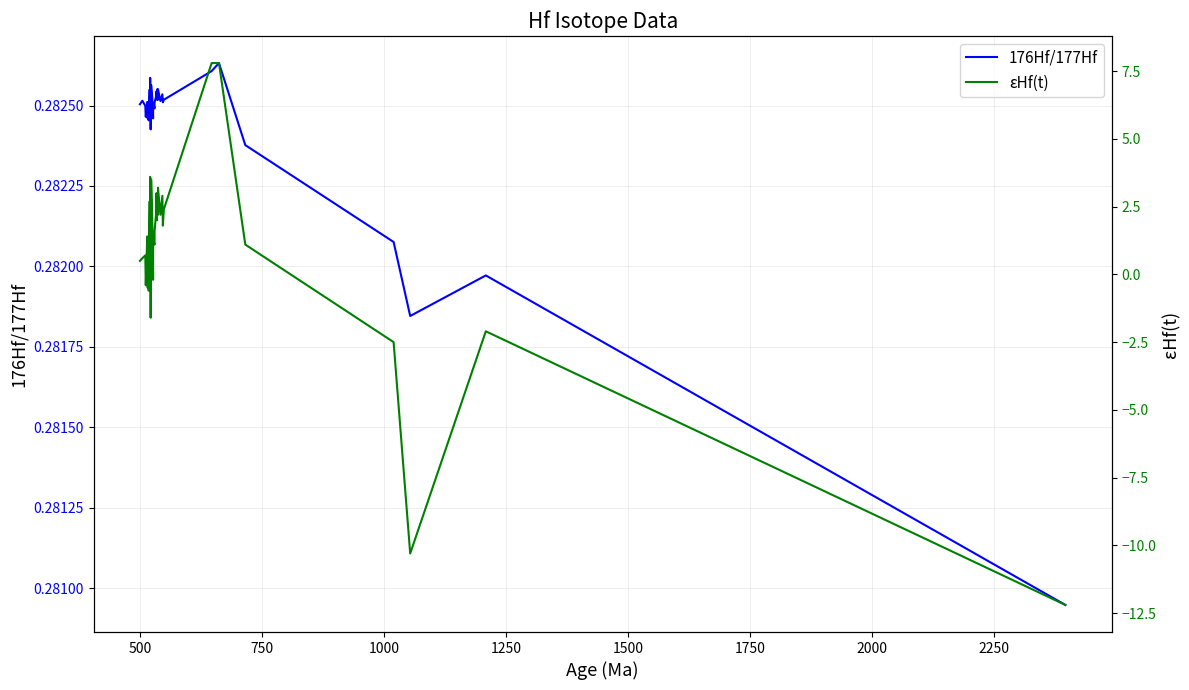

How many values in the εHf(t) series exceed 1?

23